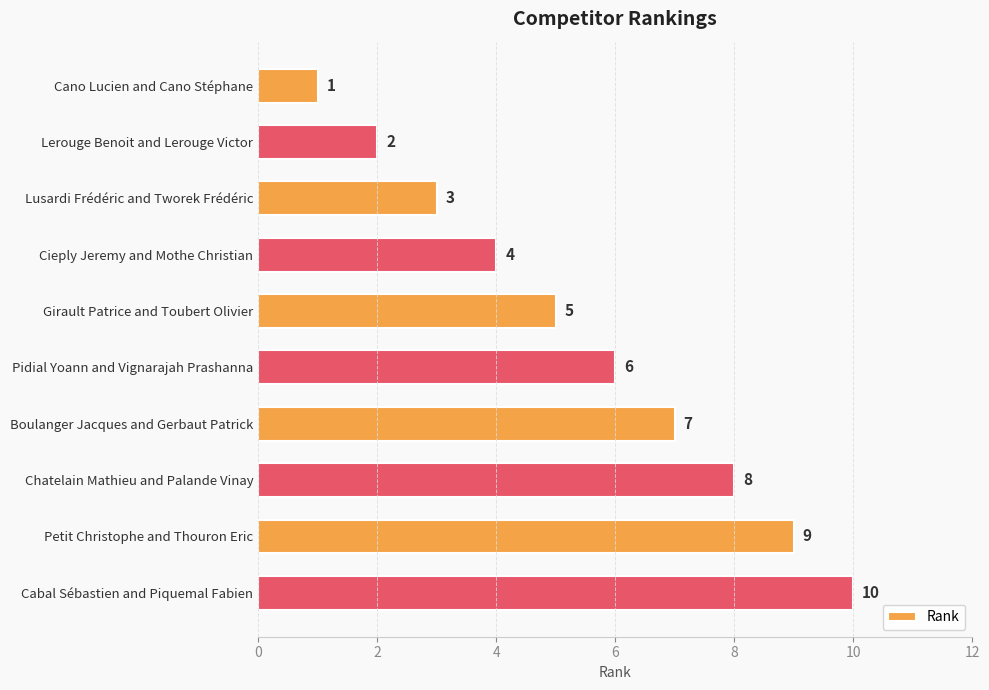

Approximately how many times larger is the value at Petit Christophe and Thouron Eric compared to Lerouge Benoit and Lerouge Victor?

4.5